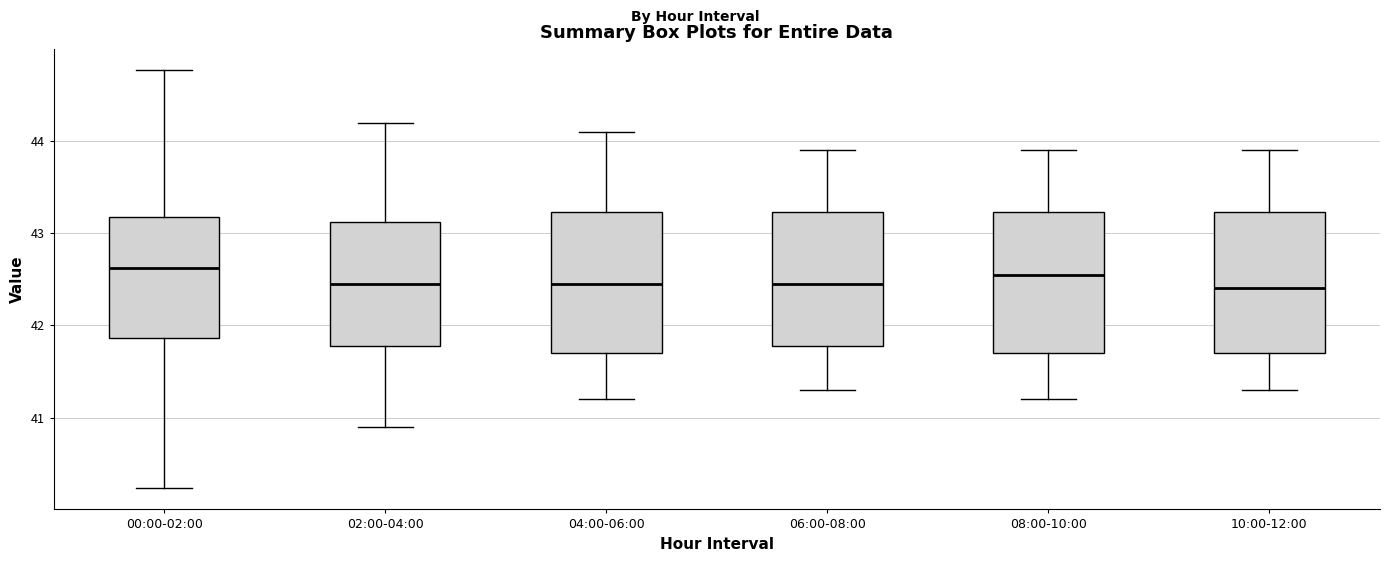

Reading left to right, transcribe this box plot: for each box, give where its median line is, the range the box spans, and where its two whiskers end, as read against the y-axis. The values are not printed on the chart, so give them approximately, as read against the axis.

00:00-02:00: median 42.6, box 41.9 to 43.2, whiskers 40.2 to 44.8
02:00-04:00: median 42.5, box 41.8 to 43.1, whiskers 40.9 to 44.2
04:00-06:00: median 42.5, box 41.7 to 43.2, whiskers 41.2 to 44.1
06:00-08:00: median 42.5, box 41.8 to 43.2, whiskers 41.3 to 43.9
08:00-10:00: median 42.6, box 41.7 to 43.2, whiskers 41.2 to 43.9
10:00-12:00: median 42.4, box 41.7 to 43.2, whiskers 41.3 to 43.9